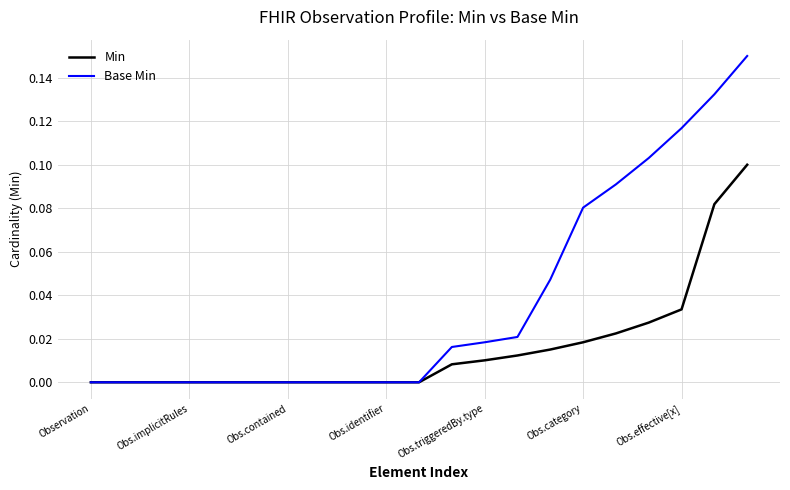

Rank the series by their average value, from lowest to highest.

Min, Base Min